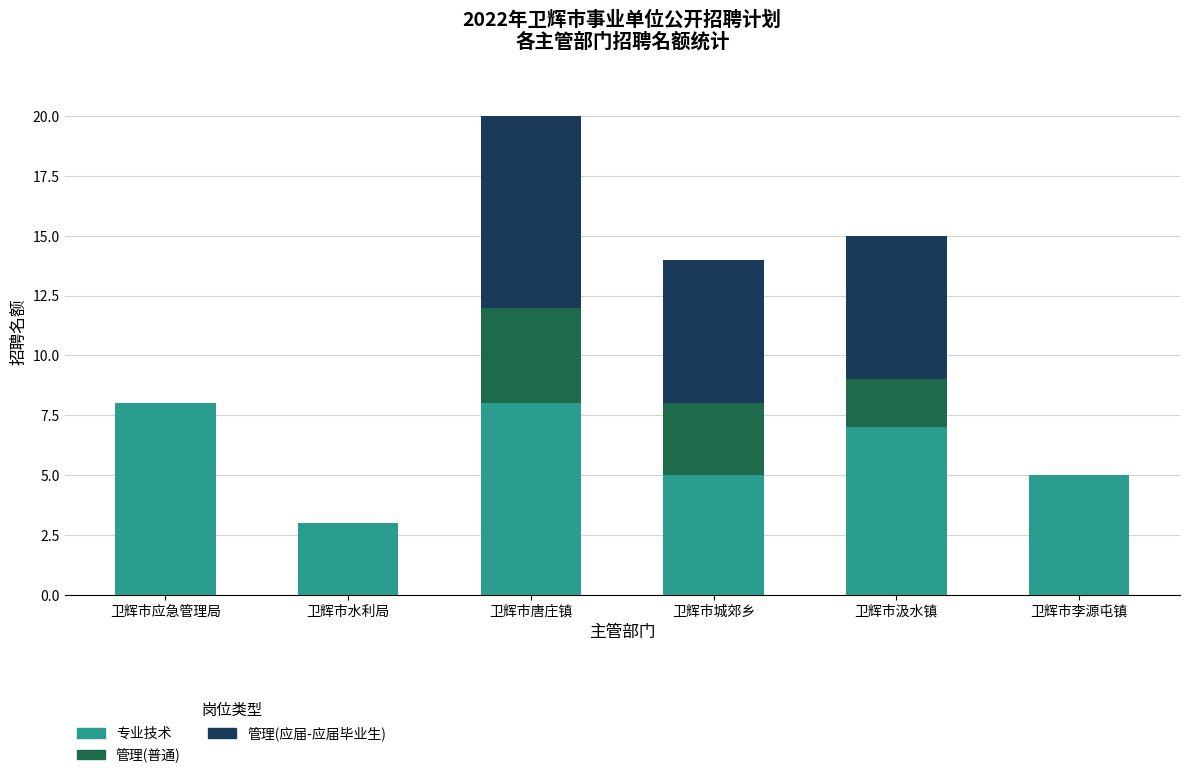

What is the total value across all series at 卫辉市水利局?

3